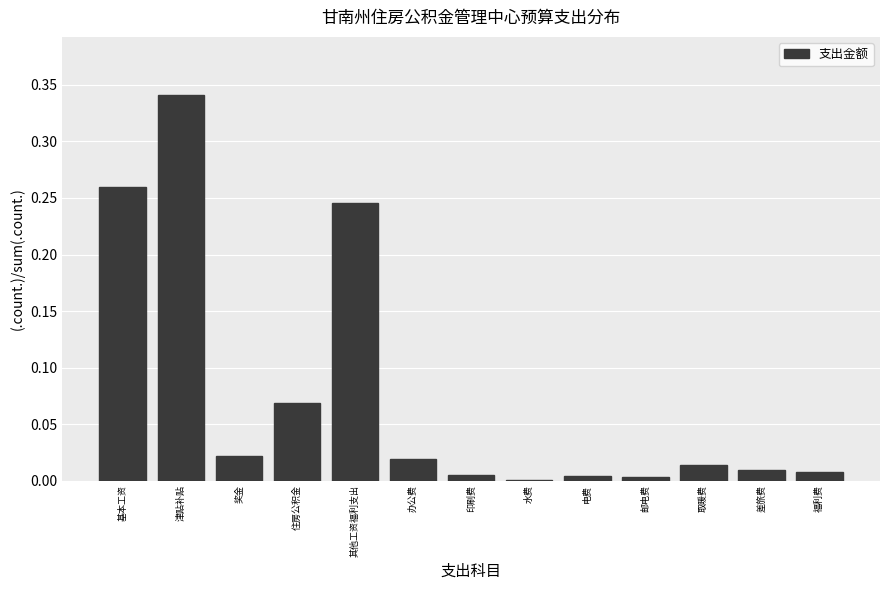

At which category does the chart reach its peak across all series?

津贴补贴